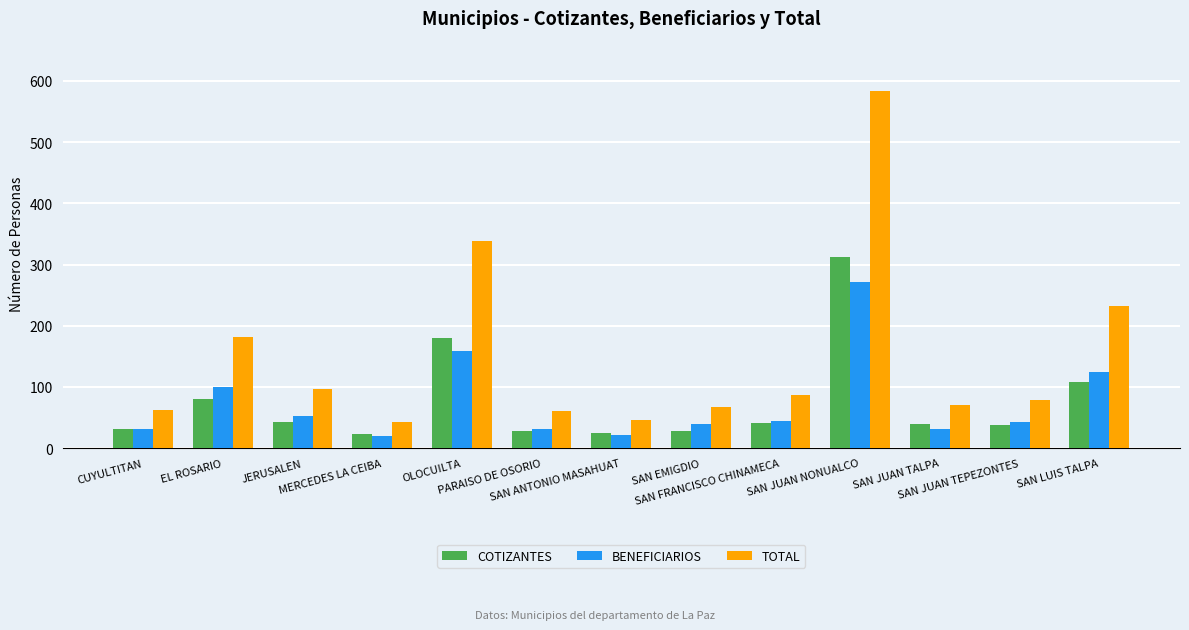

The COTIZANTES series shows 68 at SAN LUIS TALPA. True or false?

False